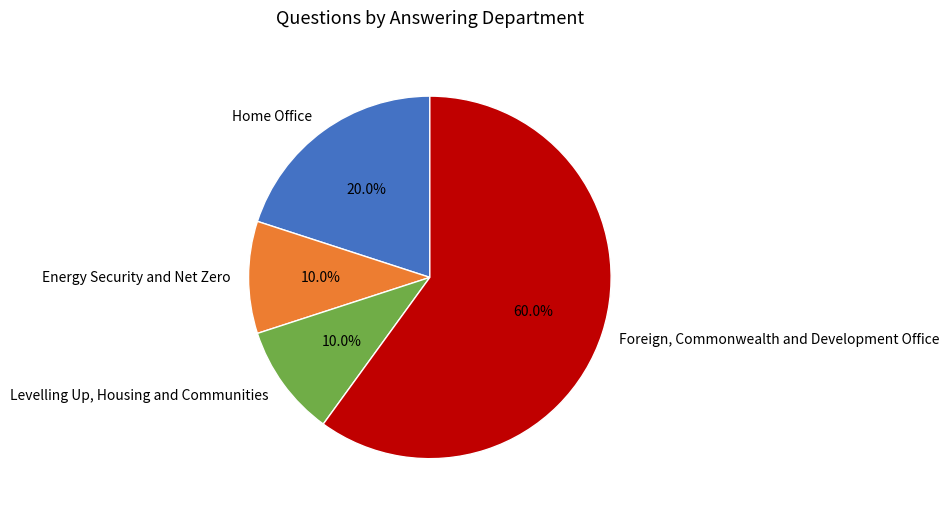

To the nearest percent, what portion does Foreign, Commonwealth and Development Office represent?

60%